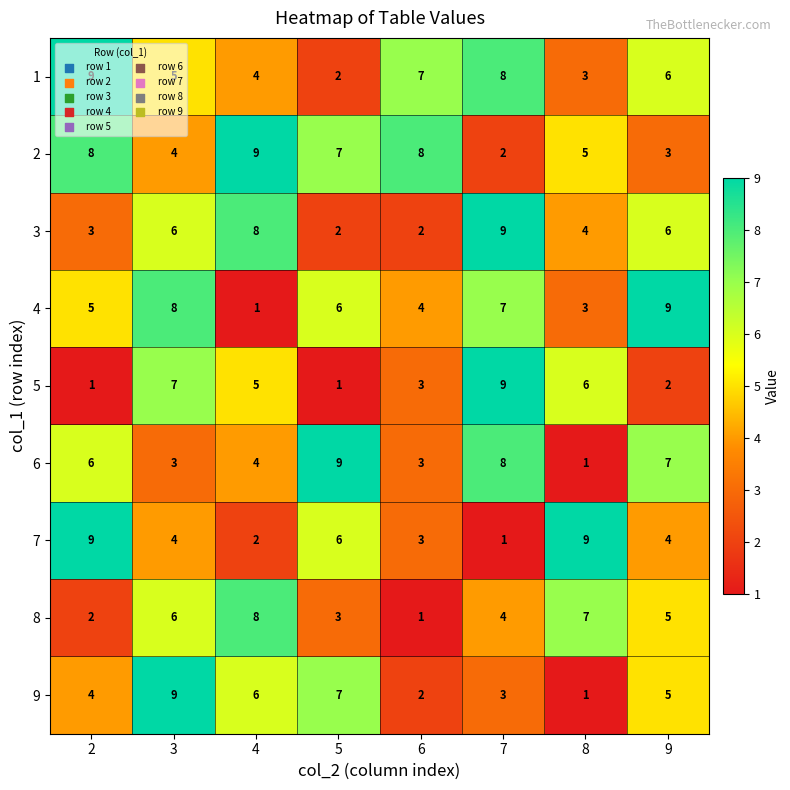

True or false: 6 has a value of 3 at 6.

True